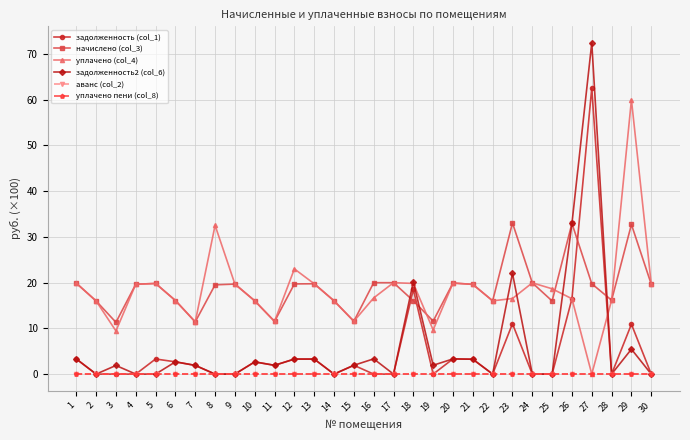

Does the chart have visible grid lines?

Yes